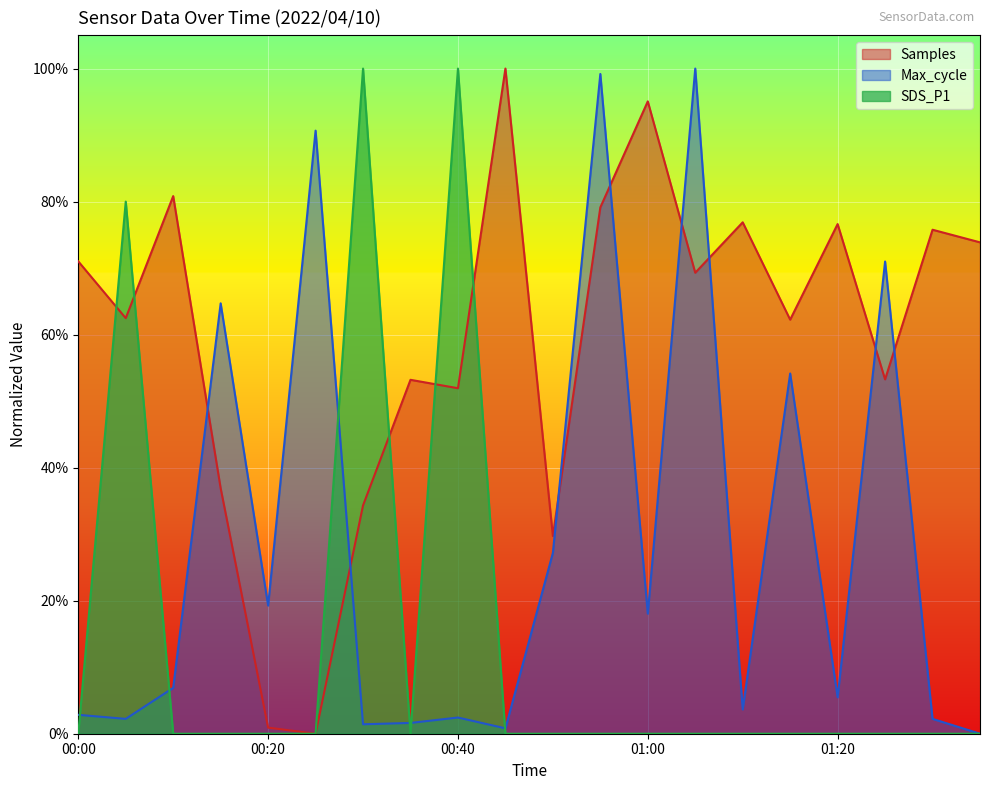

At which category does Samples reach its first local peak?

00:10